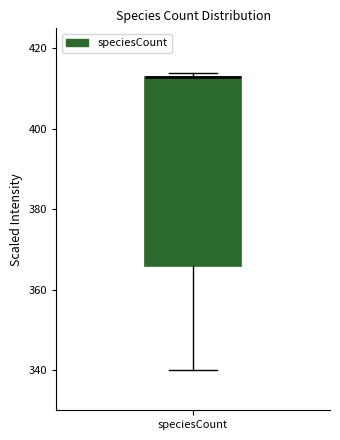

Where does the lower whisker of the box for speciesCount end on the y-axis? The values are not printed on the chart, so give them approximately, as read against the axis.

340